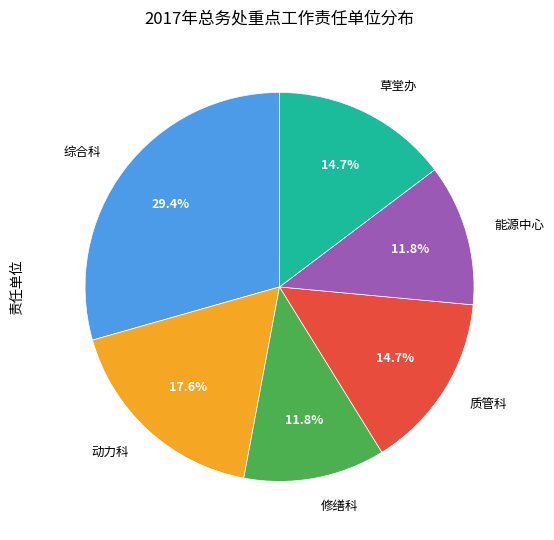

How many slices are in this pie chart?

6